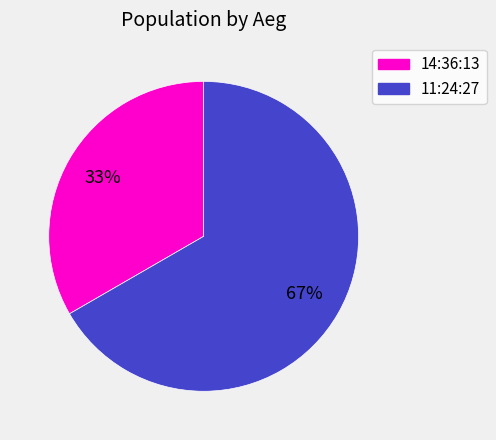

To the nearest percent, what is the combined percentage of 11:24:27 and 14:36:13?

100%